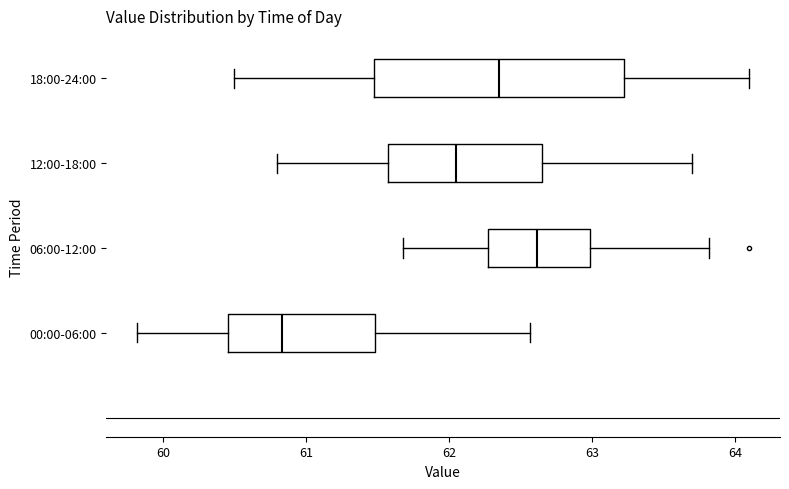

Where does the left whisker of the box for 18:00-24:00 end on the x-axis? The values are not printed on the chart, so give them approximately, as read against the axis.

60.5